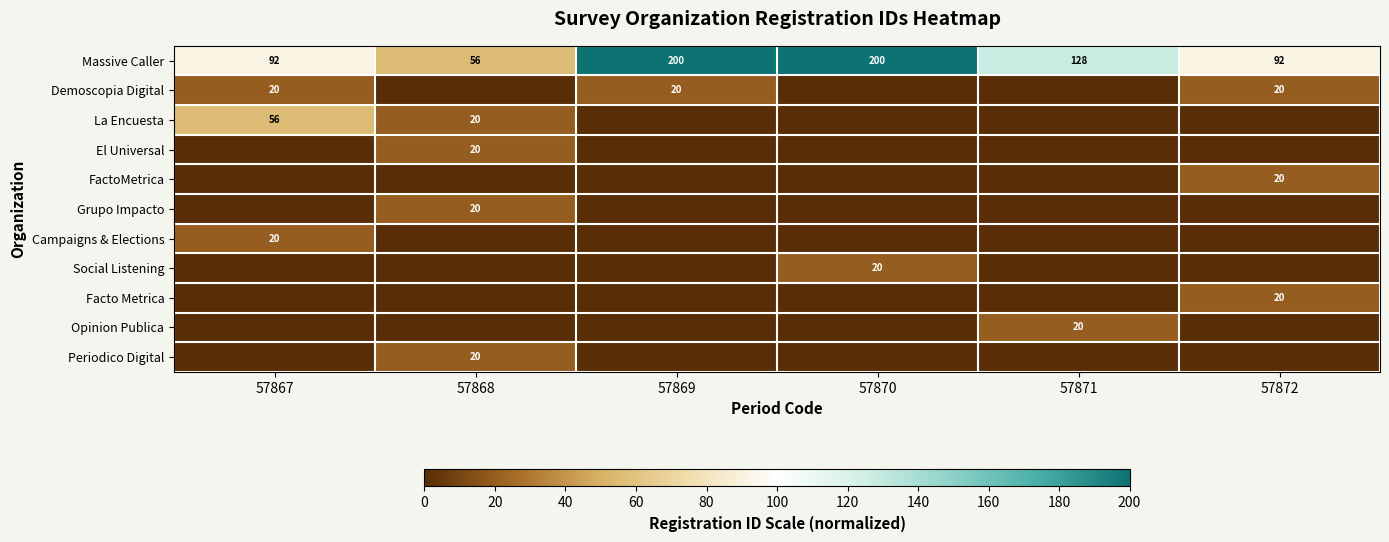

The value of Massive Caller at 57868 is 75. True or false?

False